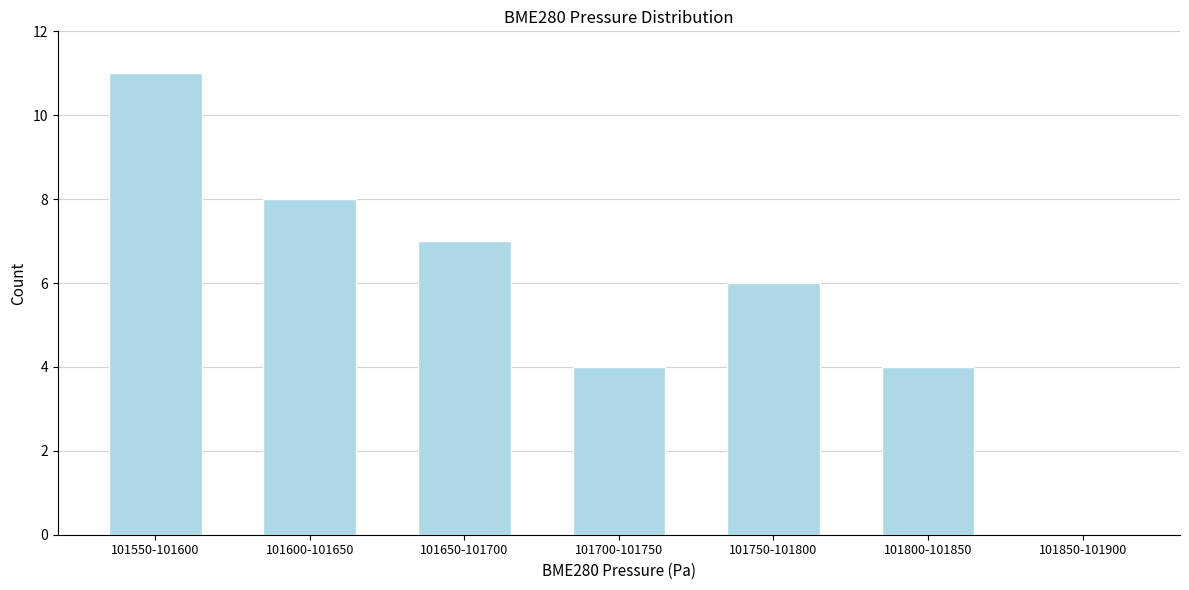

Reading left to right, transcribe all the data shown in this chart.

101550-101600=11	101600-101650=8	101650-101700=7	101700-101750=4	101750-101800=6	101800-101850=4	101850-101900=0